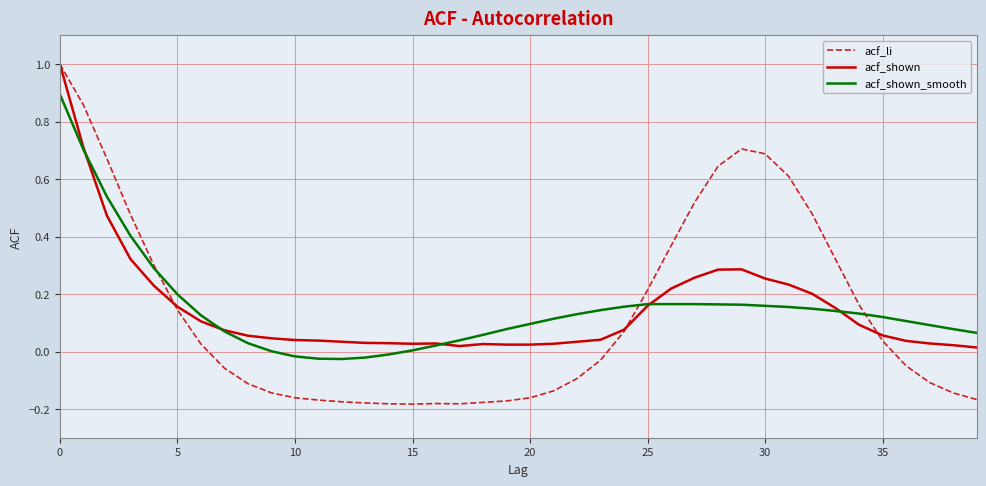

Which series has the largest range (max minus min)?

acf_li